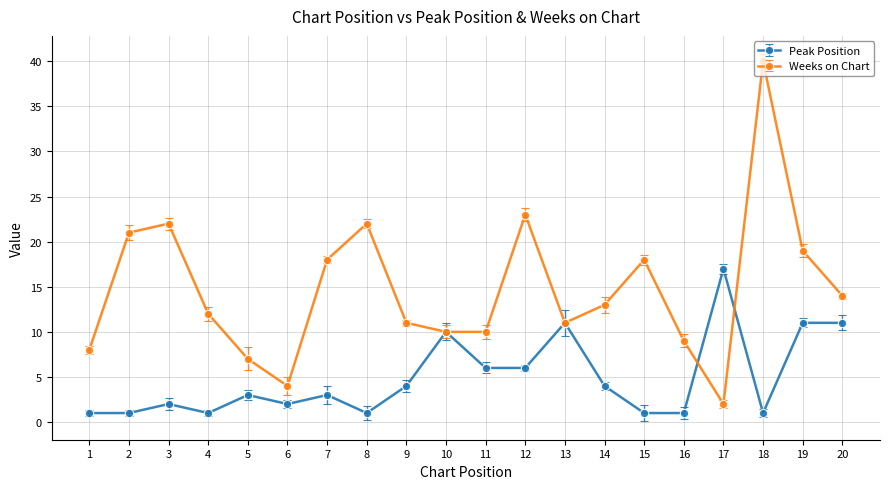

True or false: Weeks on Chart has a value of 19 at 19.

True